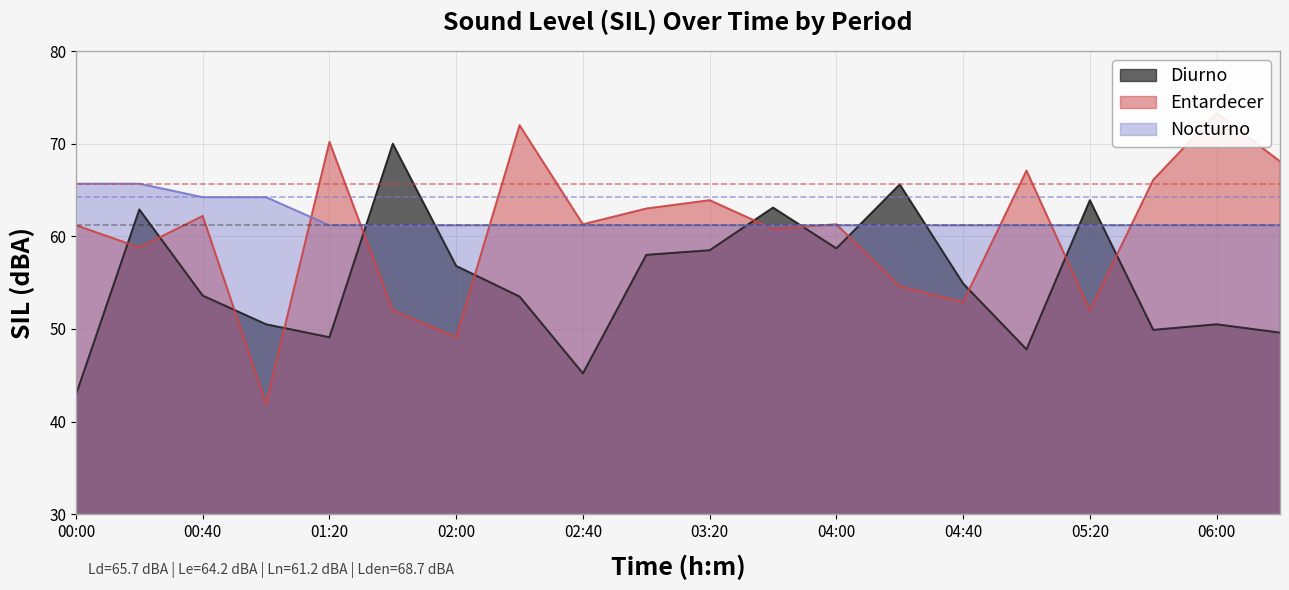

What is the sum of the Diurno values at 03:40 and 05:40?

113.0